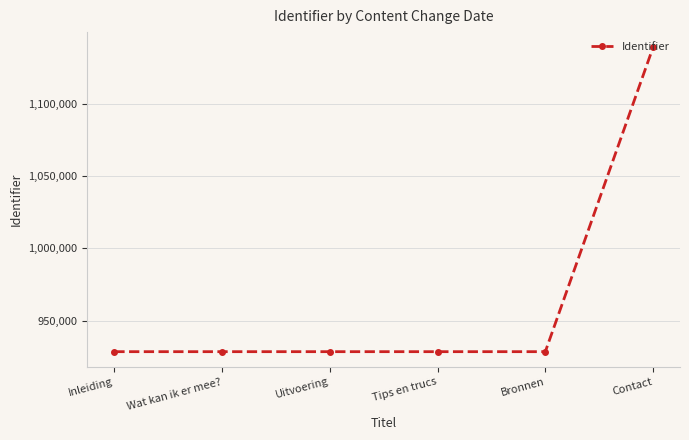

Is this an area chart (filled region under the line)?

No